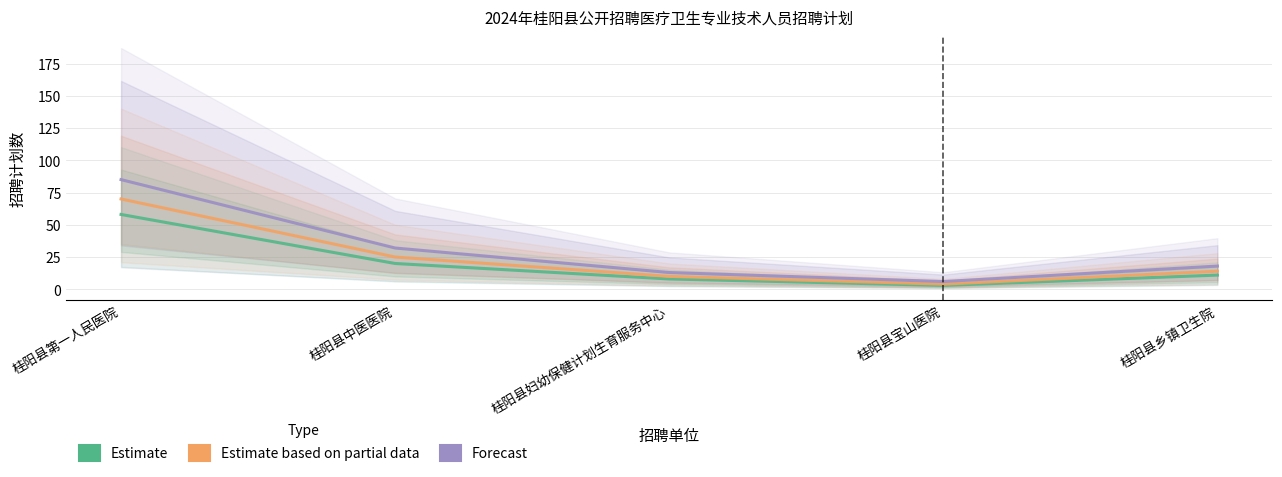

What is the label of the 3rd point from the left?

桂阳县妇幼保健计划生育服务中心